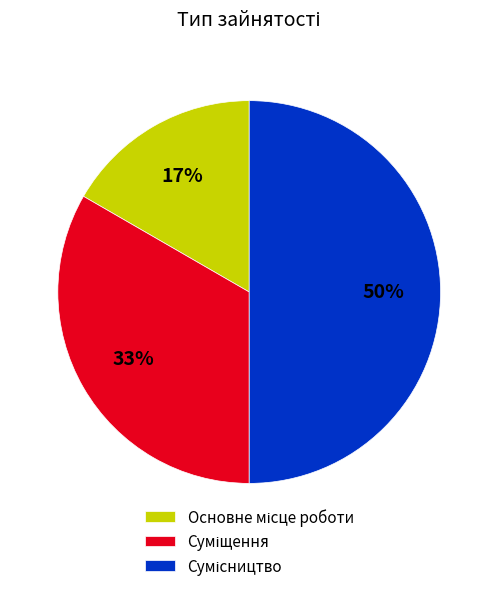

To the nearest percent, what is the average slice percentage?

33%